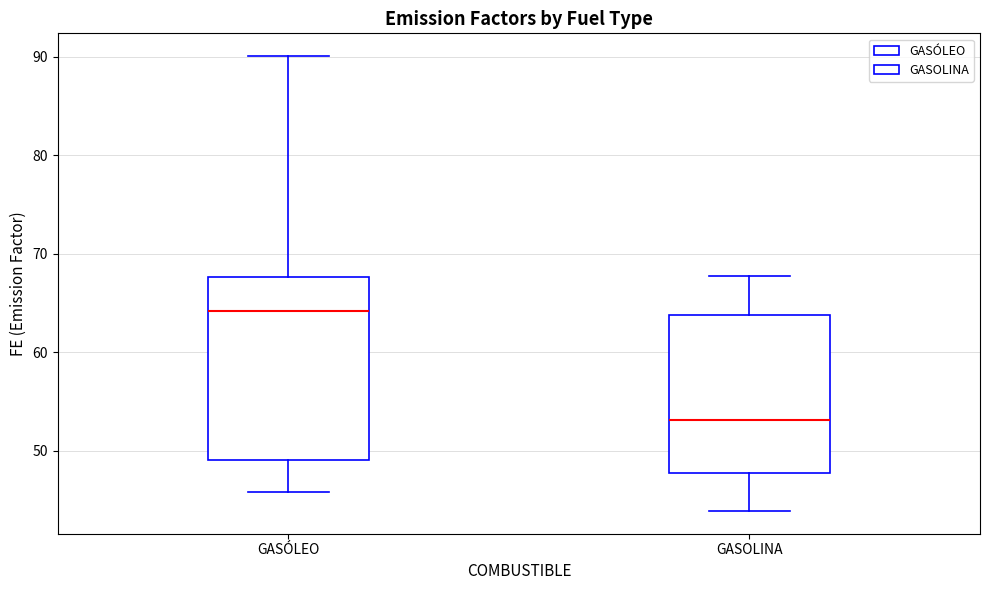

Where does the lower whisker of the box for GASÓLEO end on the y-axis? The values are not printed on the chart, so give them approximately, as read against the axis.

46